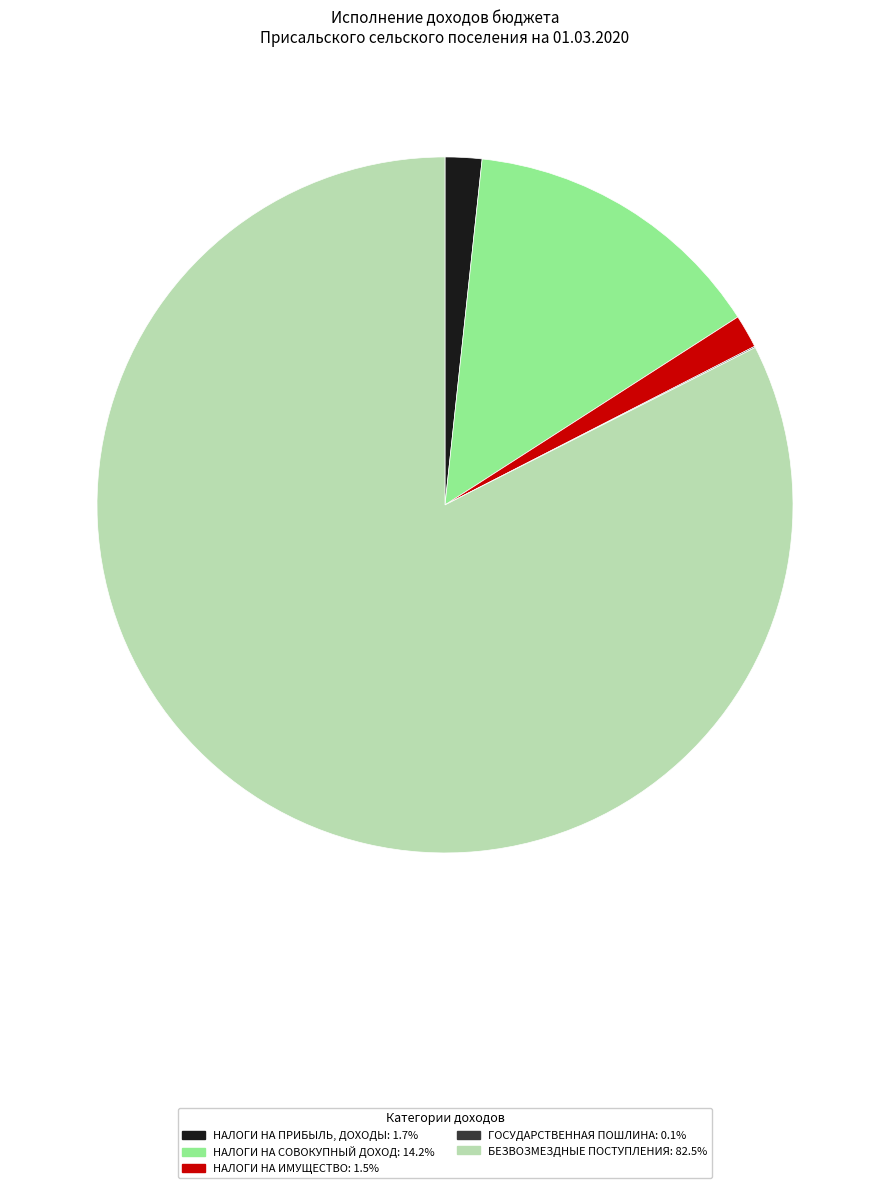

Is there a majority slice in this chart?

Yes